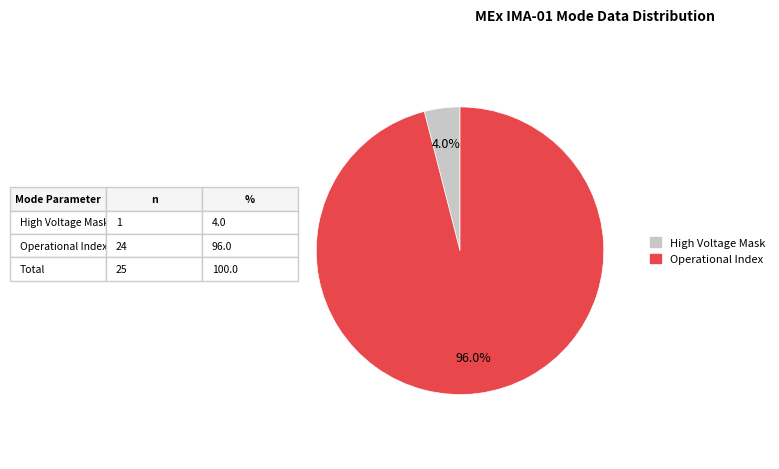

Which category has the smallest portion of the pie?

High Voltage Mask